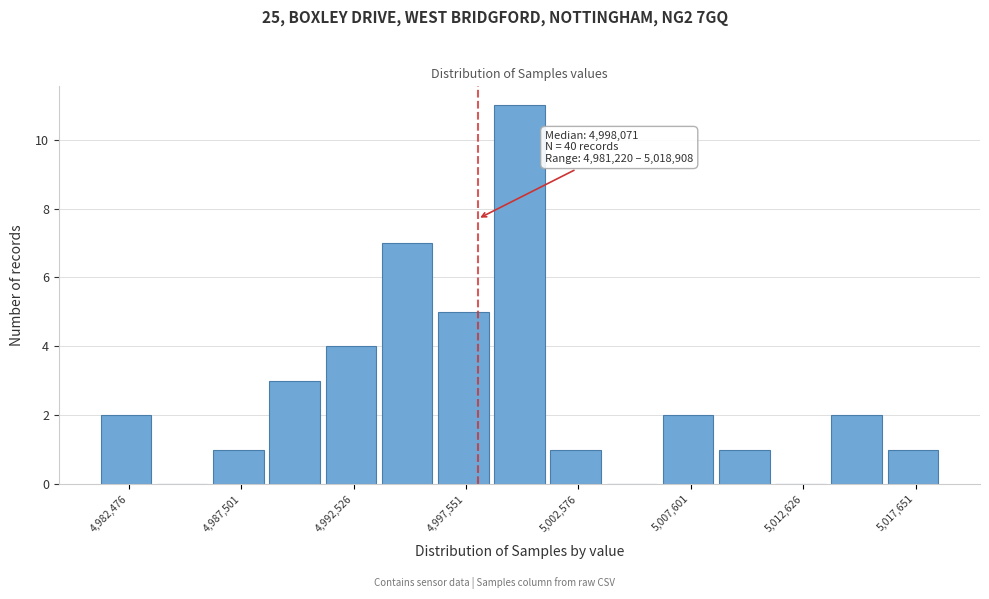

Read against the x-axis, roughly where is the centre of the tallest bar?

5000000